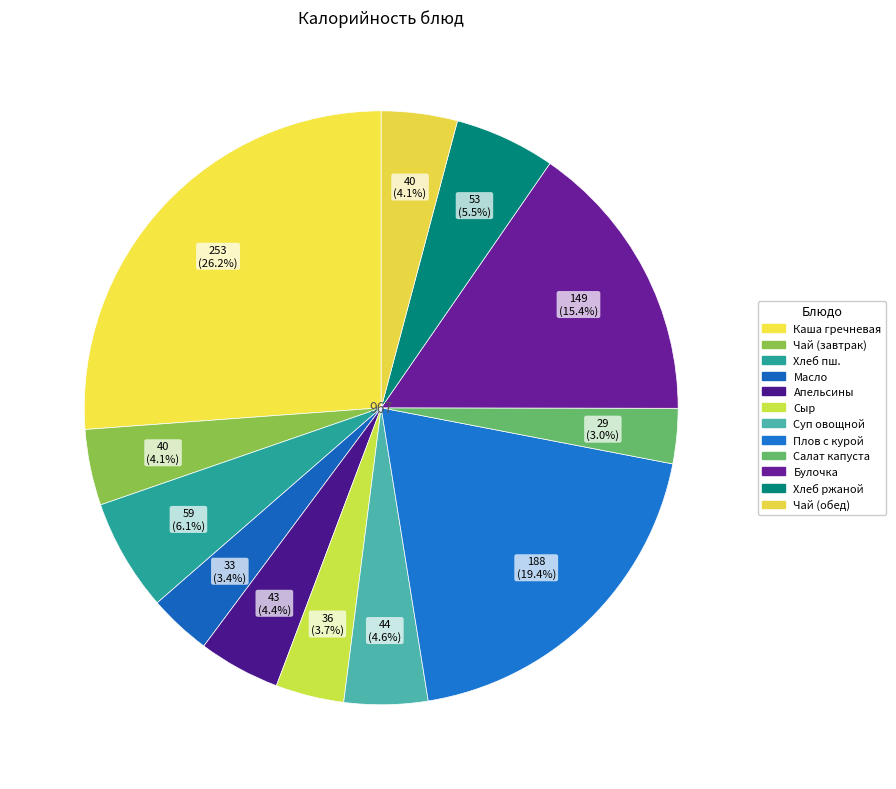

Count the number of slices in the pie.

12